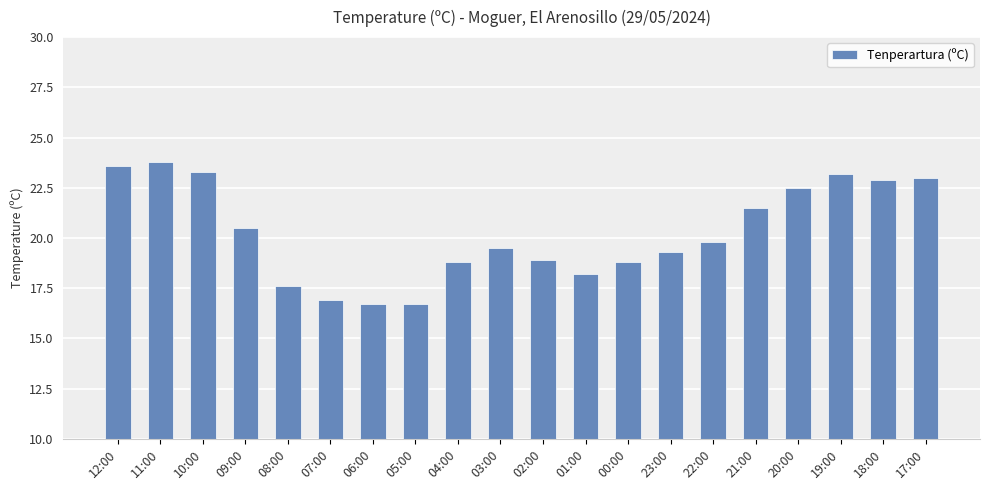

What position from the right is 00:00?

8